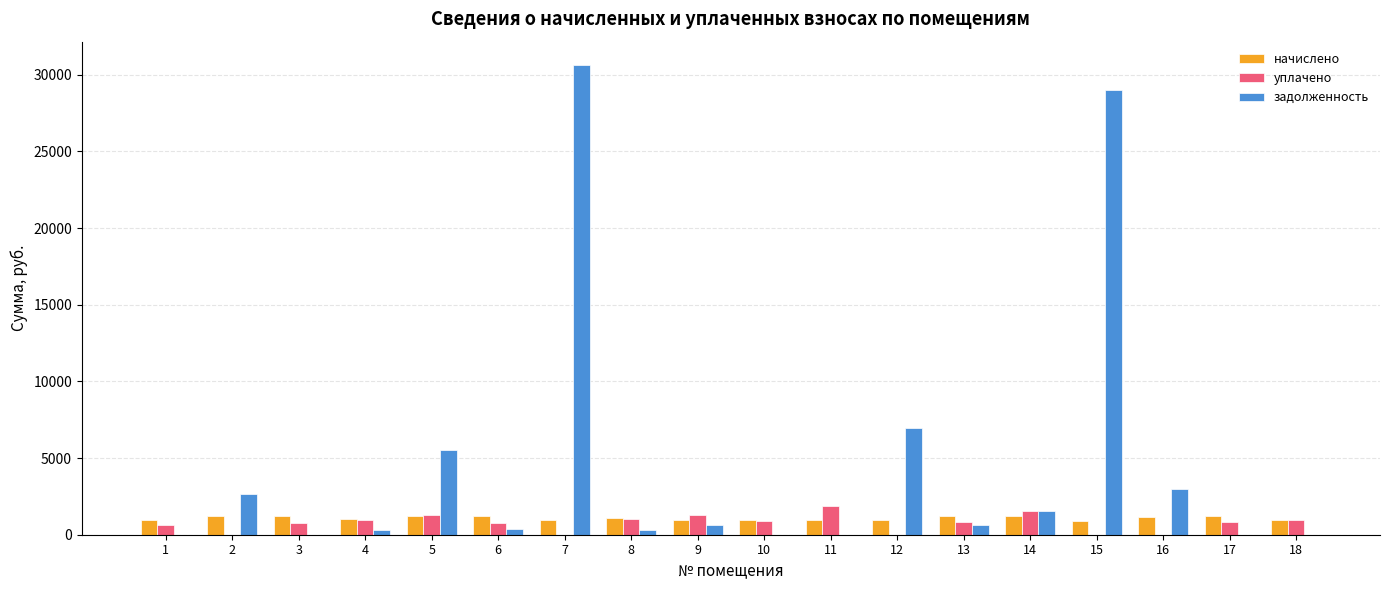

What is the difference between the уплачено values at 9 and 8?

212.2